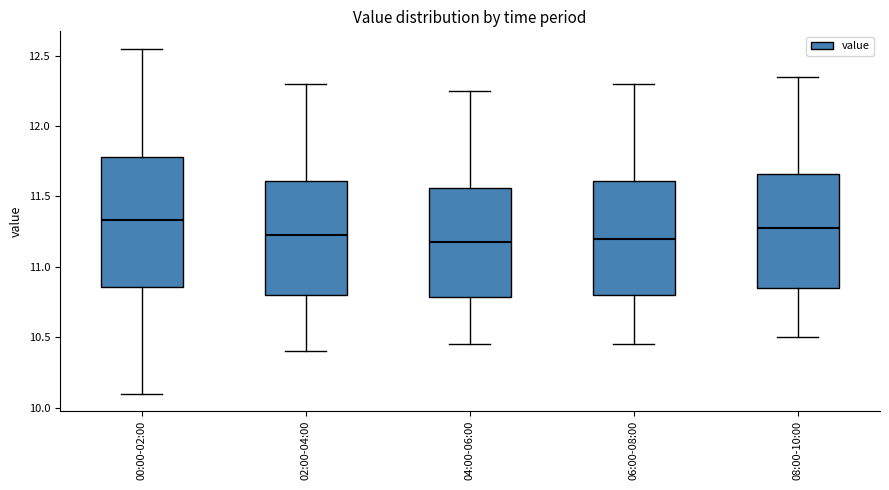

Where does the upper whisker of the box for 06:00-08:00 end on the y-axis? The values are not printed on the chart, so give them approximately, as read against the axis.

12.30